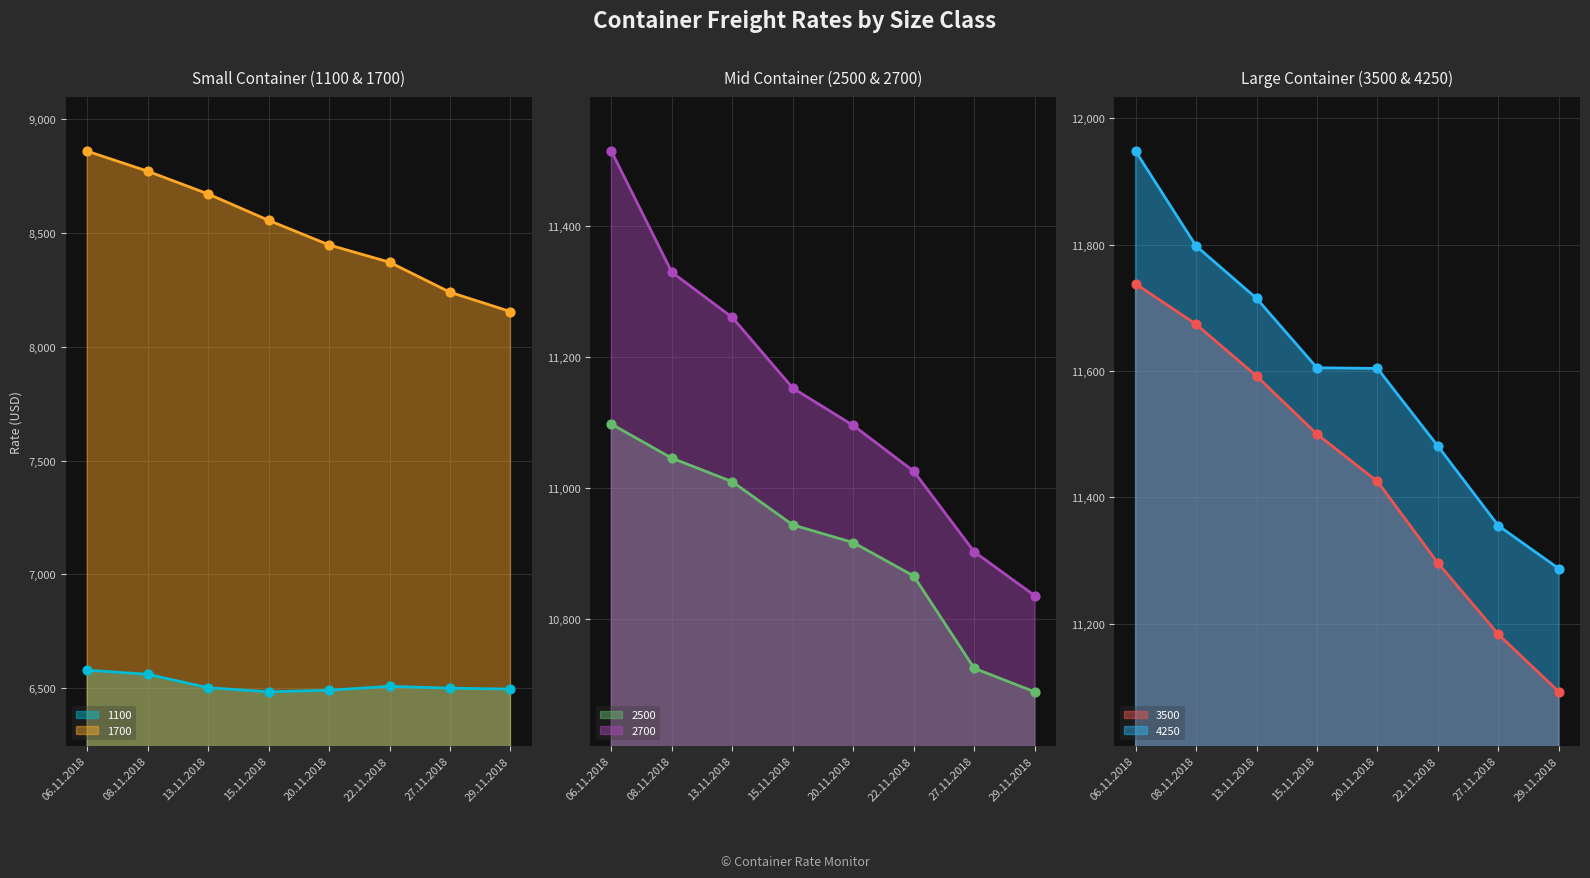

Is the value of 2500 at 06.11.2018 greater than the value of 1100 at 29.11.2018?

Yes